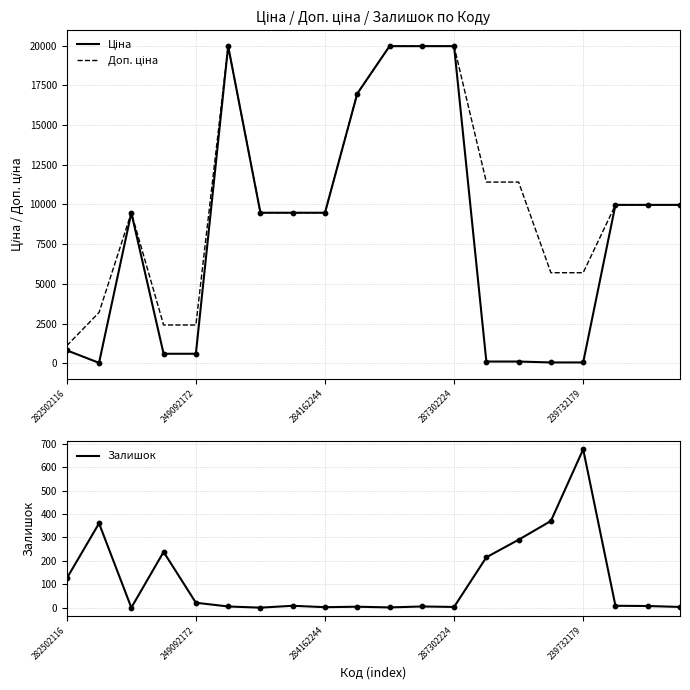

The value of Залишок at 239732179 is 676. True or false?

True